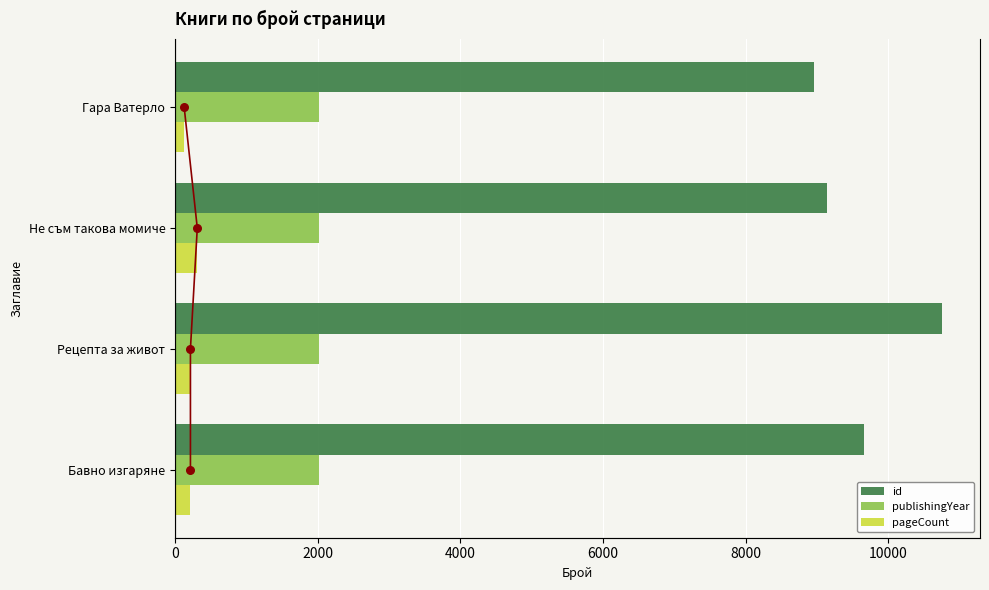

True or false: id has a value of 3969 at Рецепта за живот.

False